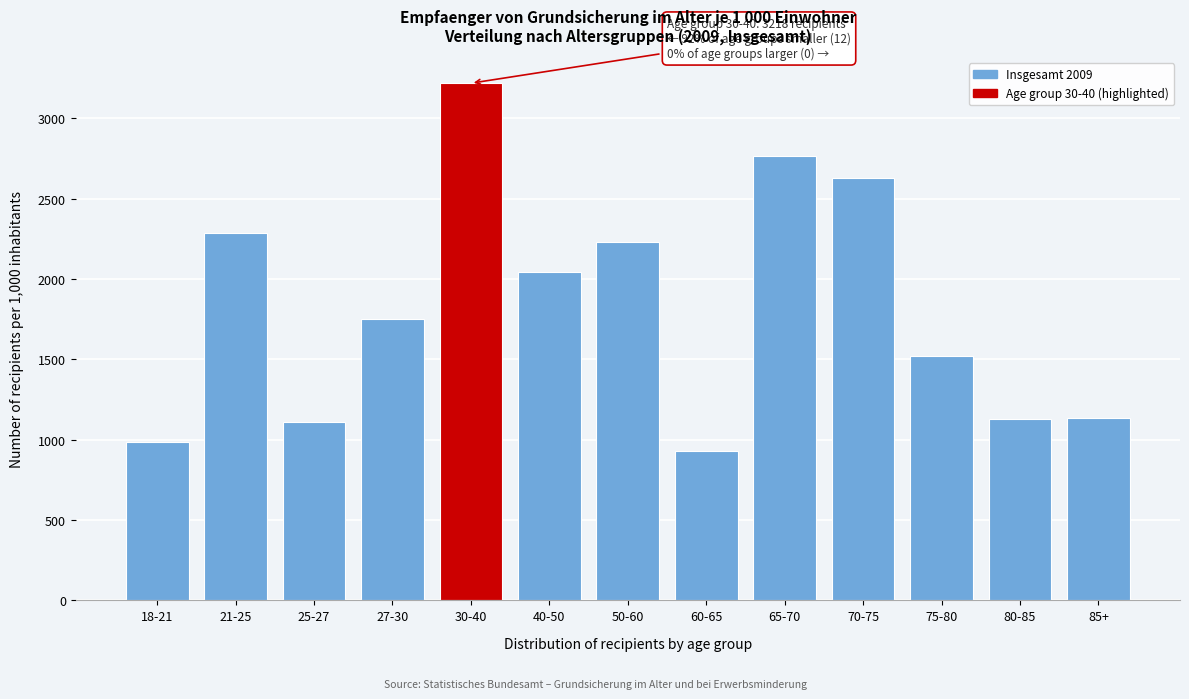

At which category does the chart reach its peak across all series?

30-40